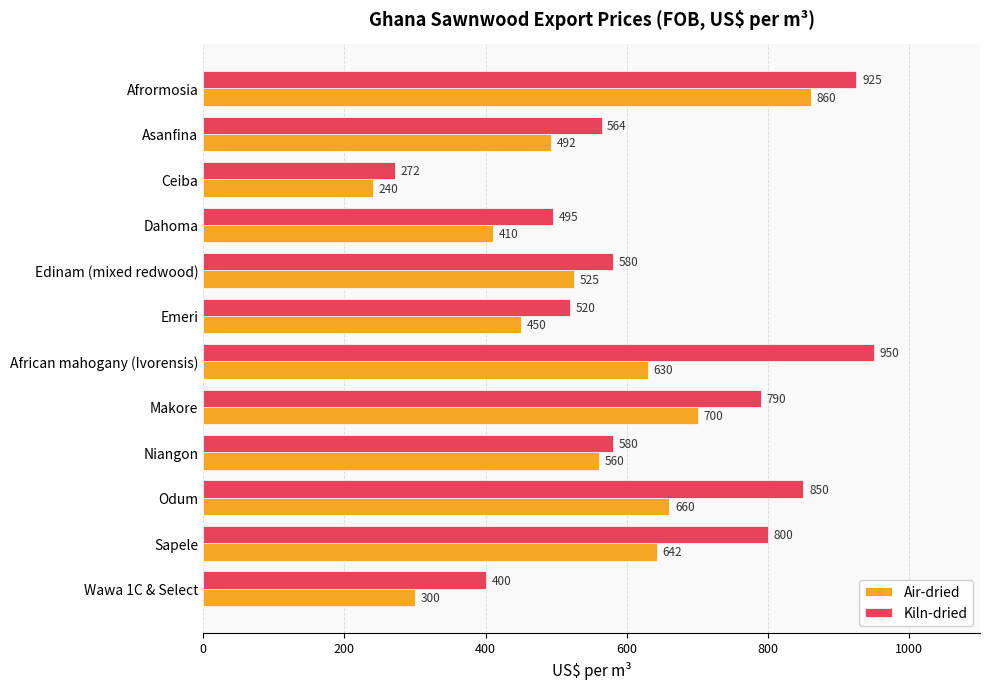

At how many categories does at least one series exceed 648?

5